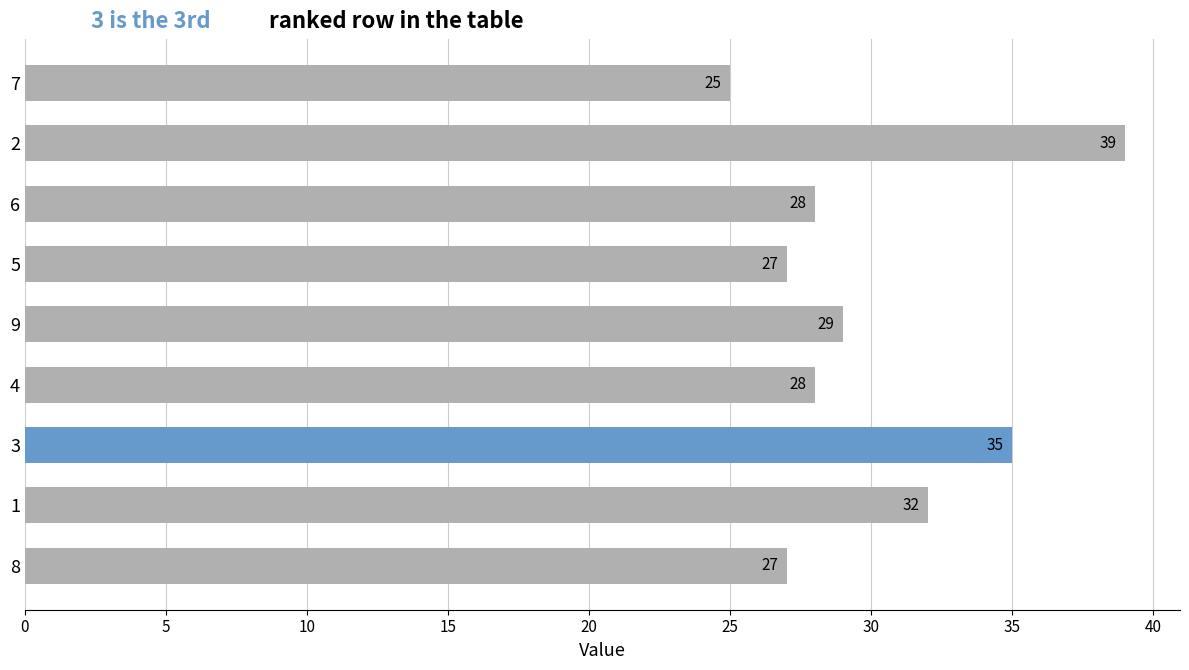

Where is the data nearest to the value 32?

1